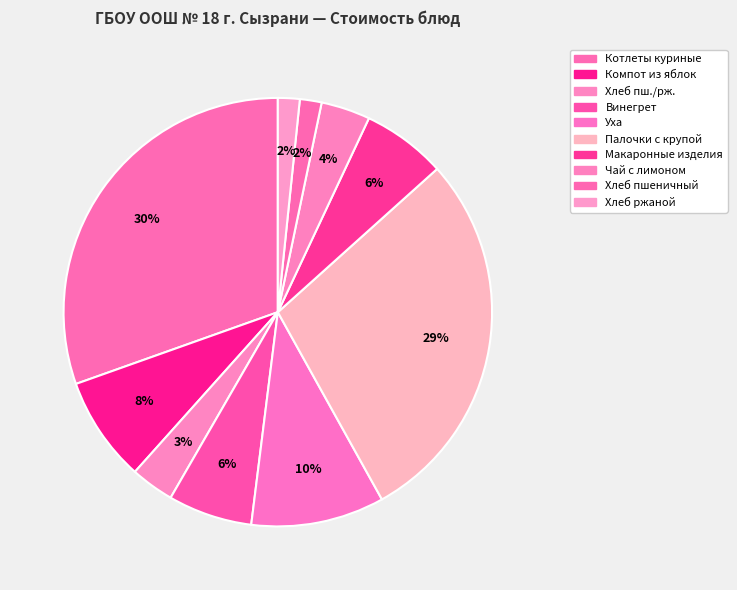

How many segments does this pie chart have?

10